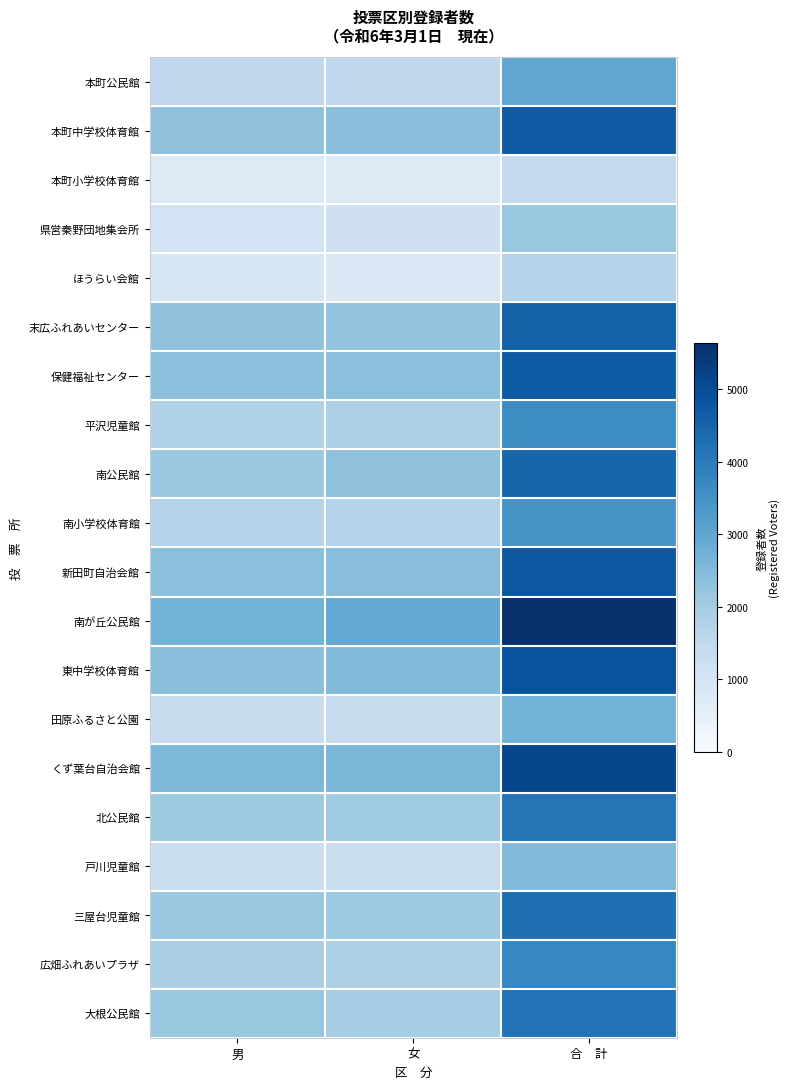

Rank the series at 女 from highest to lowest value.

南が丘公民館, くず葉台自治会館, 東中学校体育館, 新田町自治会館, 本町中学校体育館, 保健福祉センター, 南公民館, 末広ふれあいセンター, 三屋台児童館, 北公民館, 大根公民館, 広畑ふれあいプラザ, 平沢児童館, 南小学校体育館, 本町公民館, 田原ふるさと公園, 戸川児童館, 県営秦野団地集会所, ほうらい会館, 本町小学校体育館